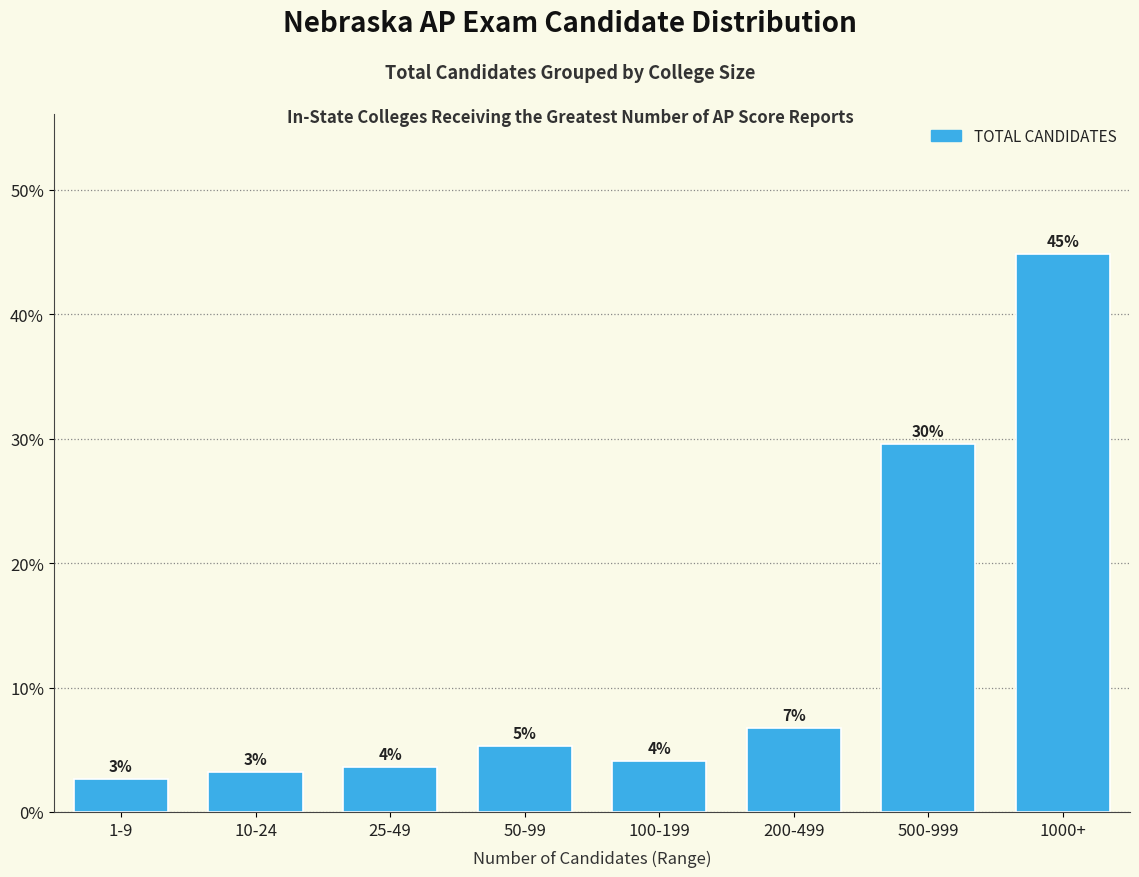

Does the chart contain any negative values?

No